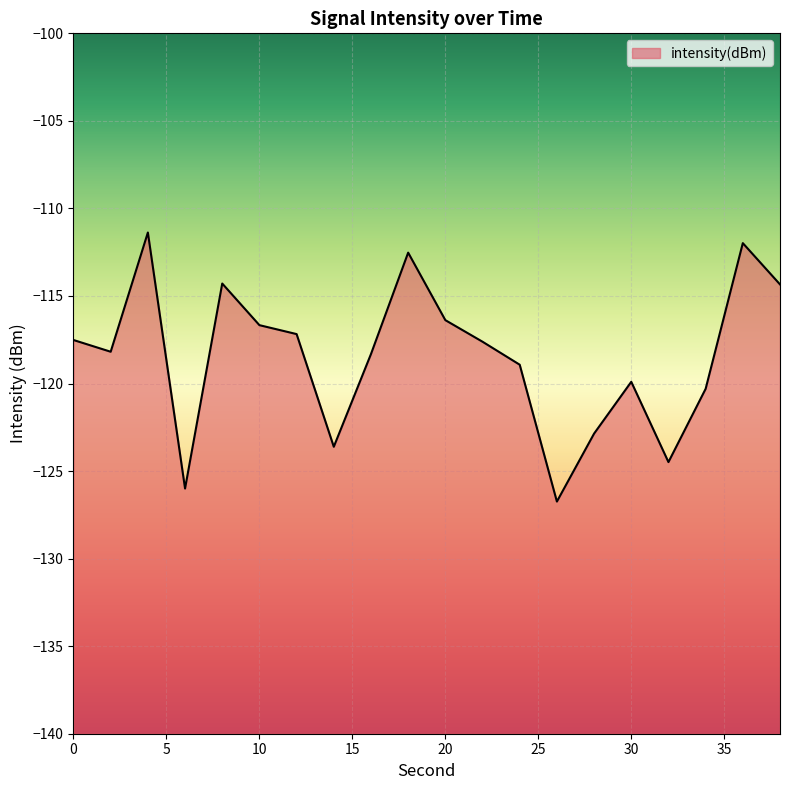

Does the chart display data point markers on the line(s)?

No